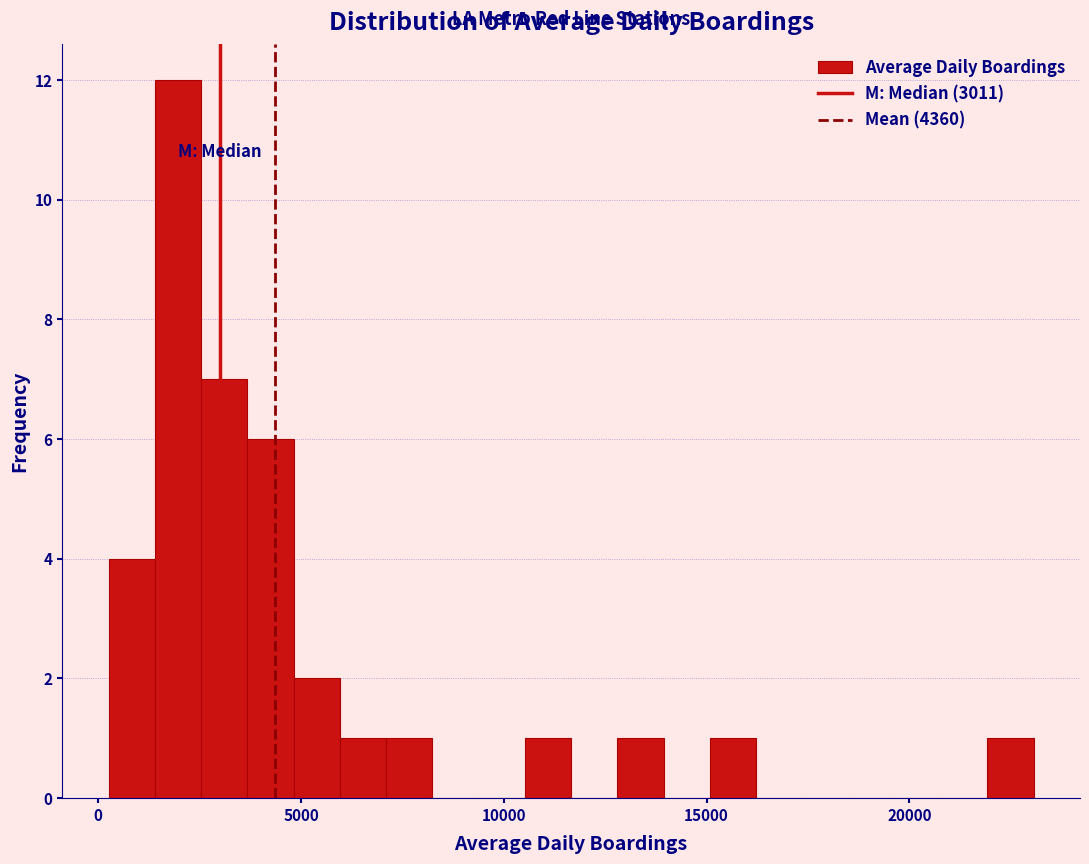

Read against the x-axis, roughly where is the centre of the tallest bar?

2000